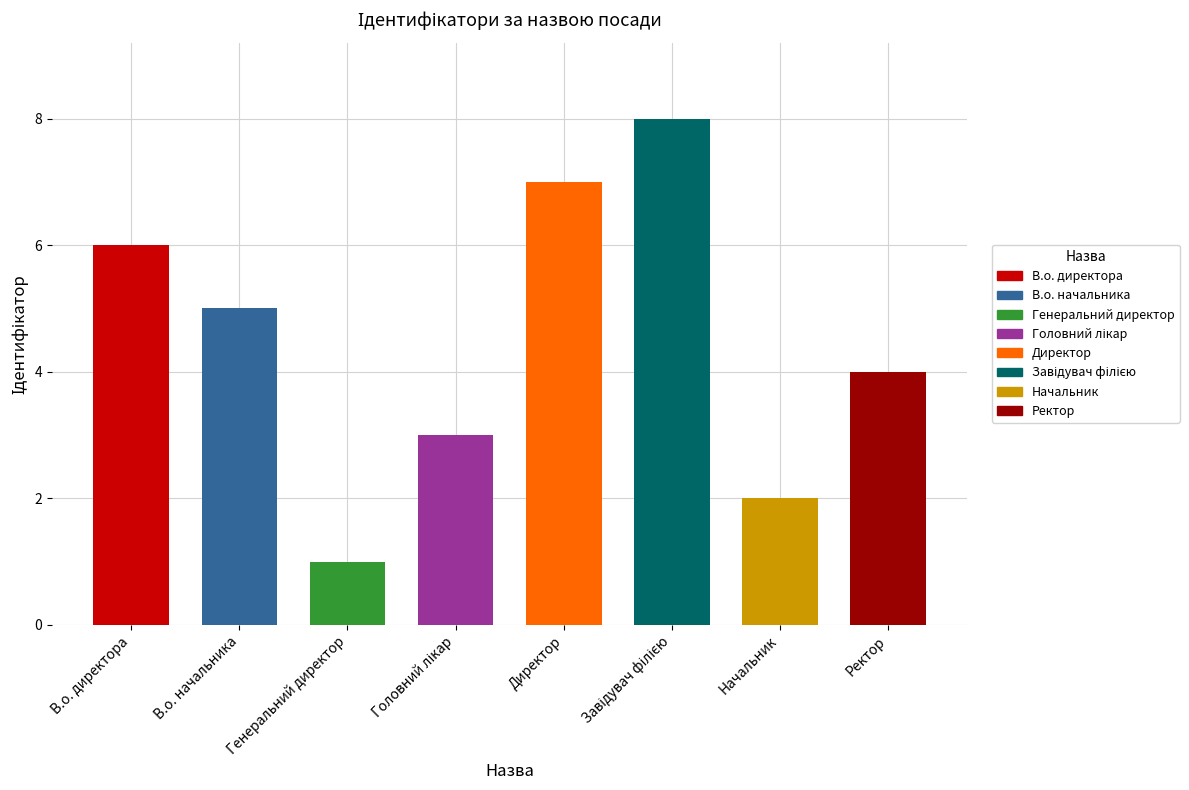

At which label is the value closest to 4?

Ректор